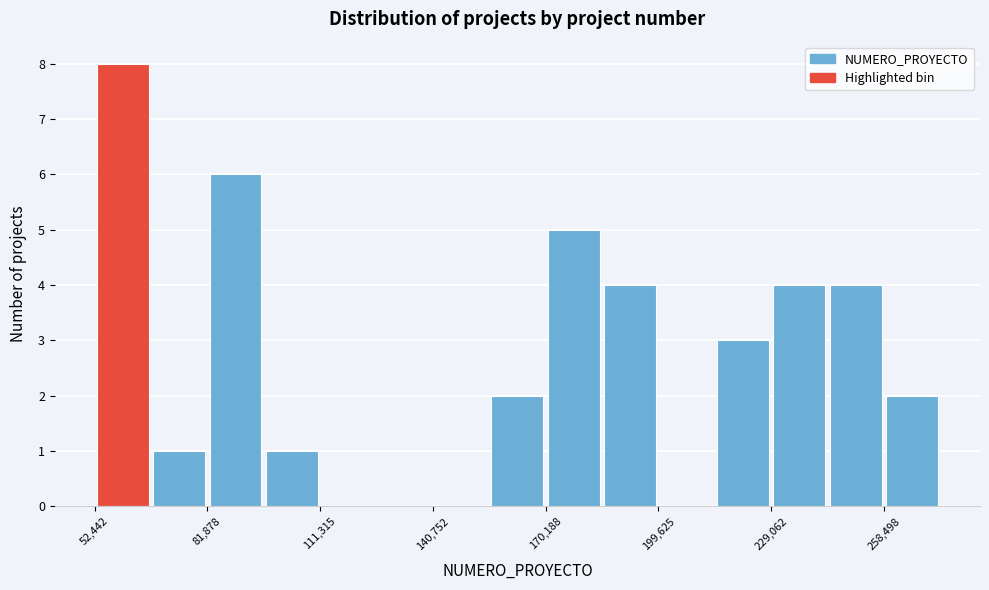

Around what value on the x-axis is the tallest bar? Give the approximate position of its centre, as read against the axis.

60000